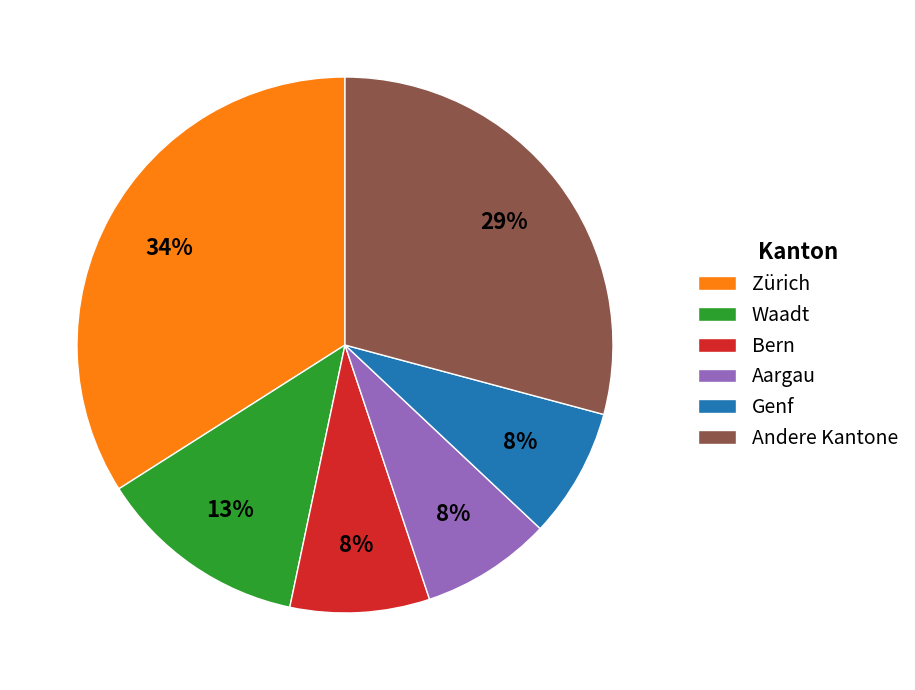

Between Aargau and Zürich, which is larger?

Zürich